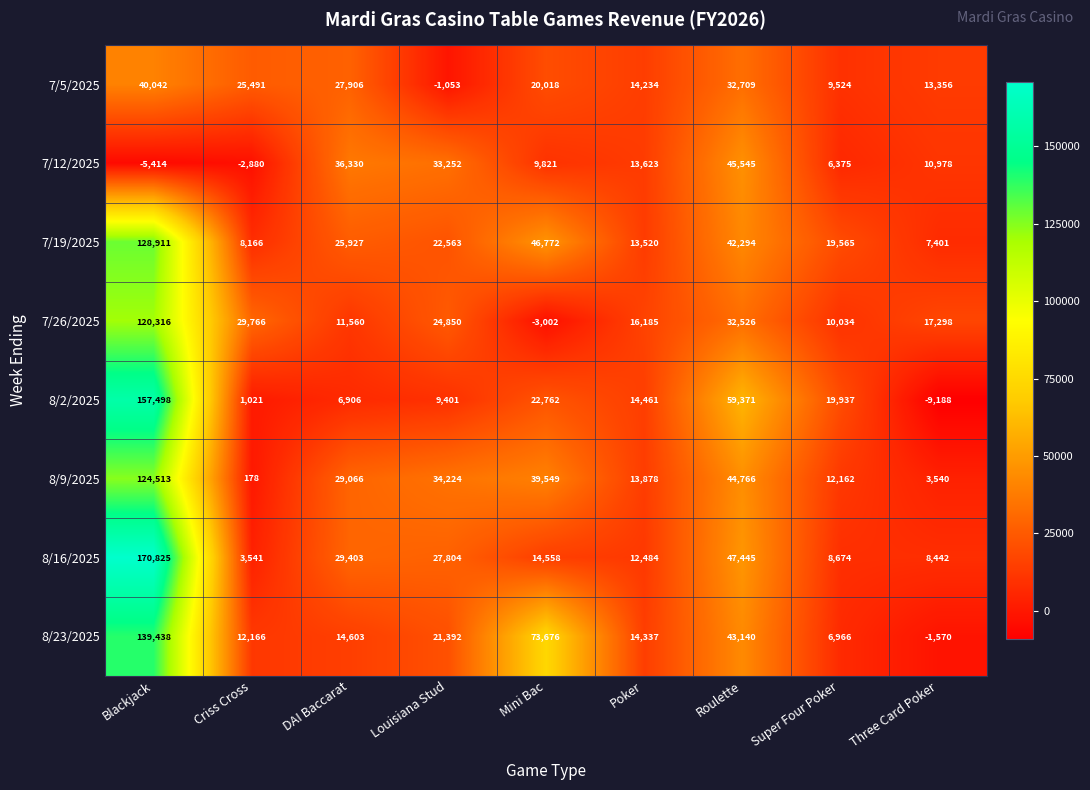

What is the difference between the highest and lowest values at Louisiana Stud?

35277